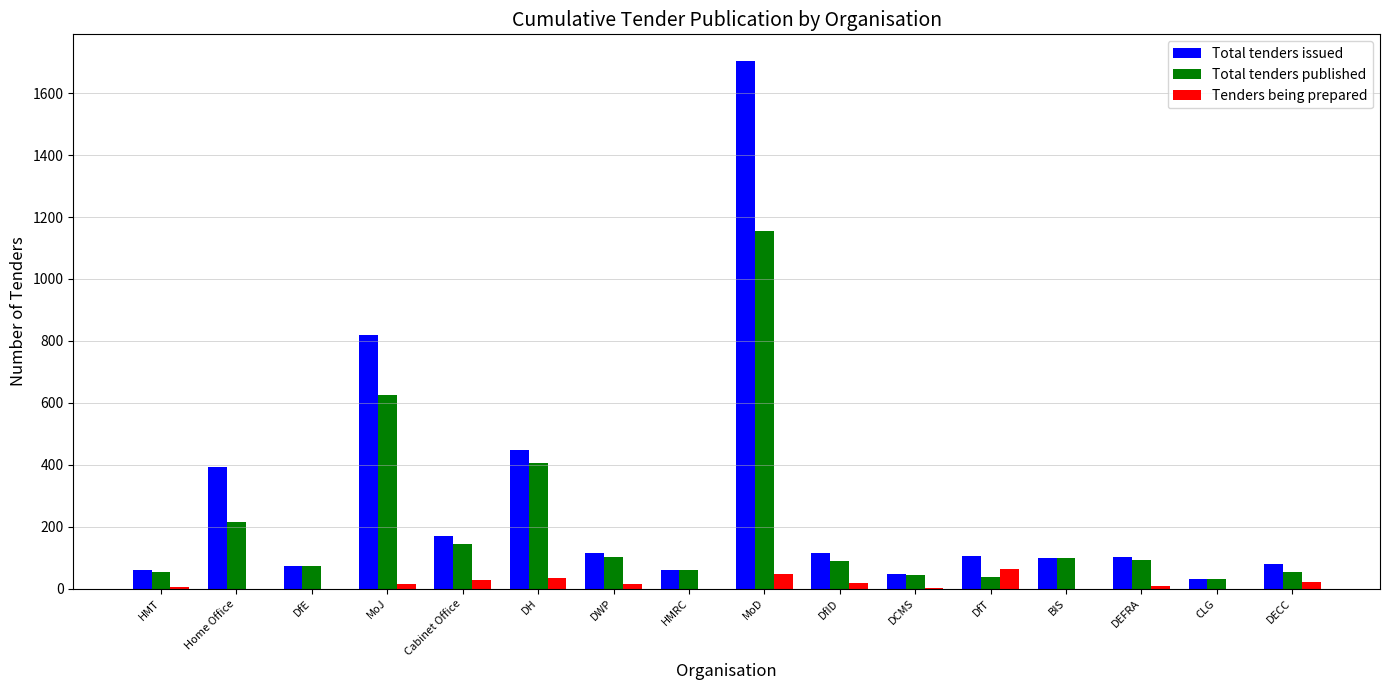

Which series has the widest spread of values?

Total tenders issued